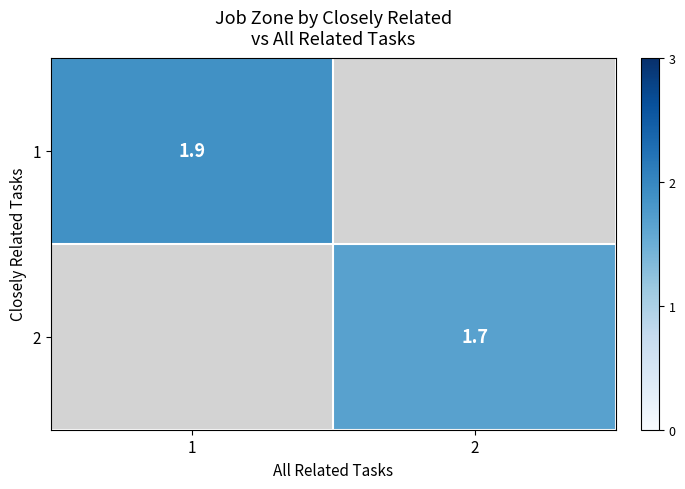

List the labels in order of 2 value, largest first.

1, 2